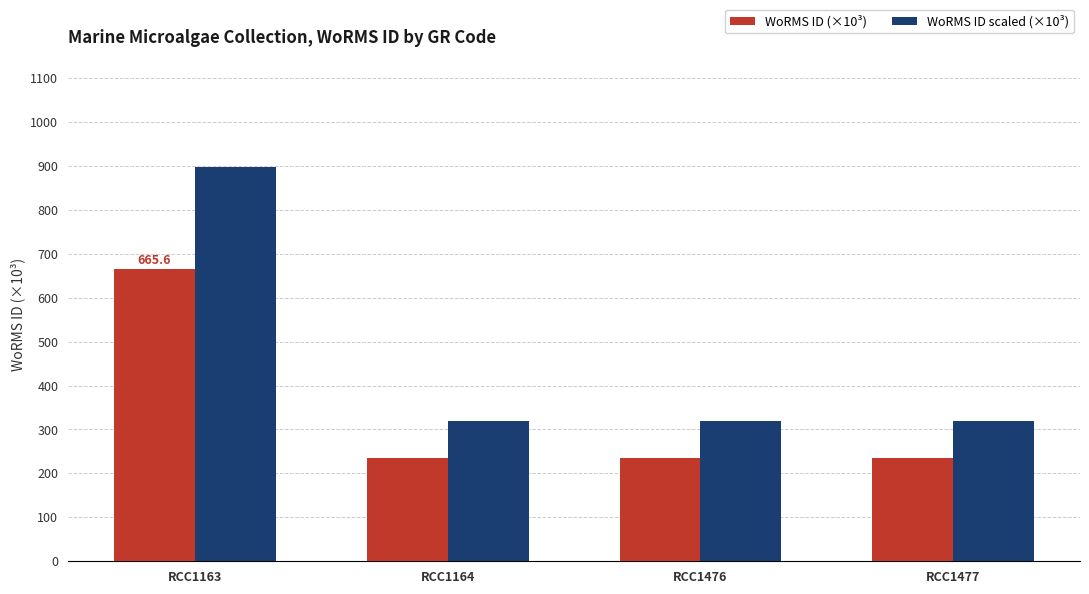

Read the WoRMS ID scaled (×10³) value at RCC1477.

318.5